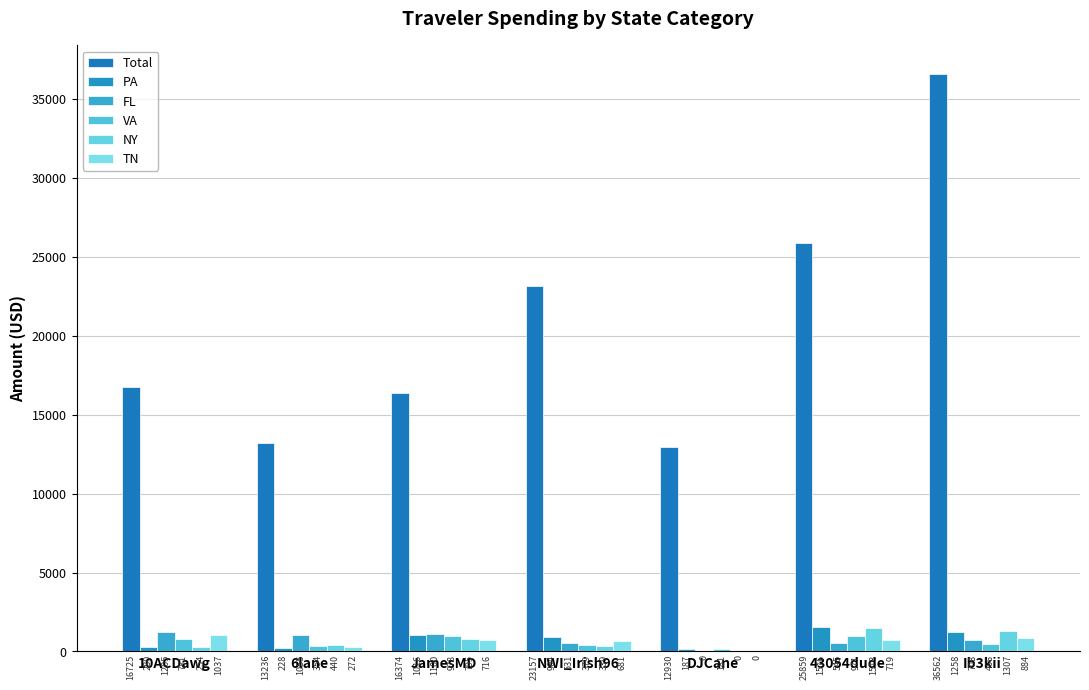

True or false: NY has a value of 1306.6 at Ib3kii.

True